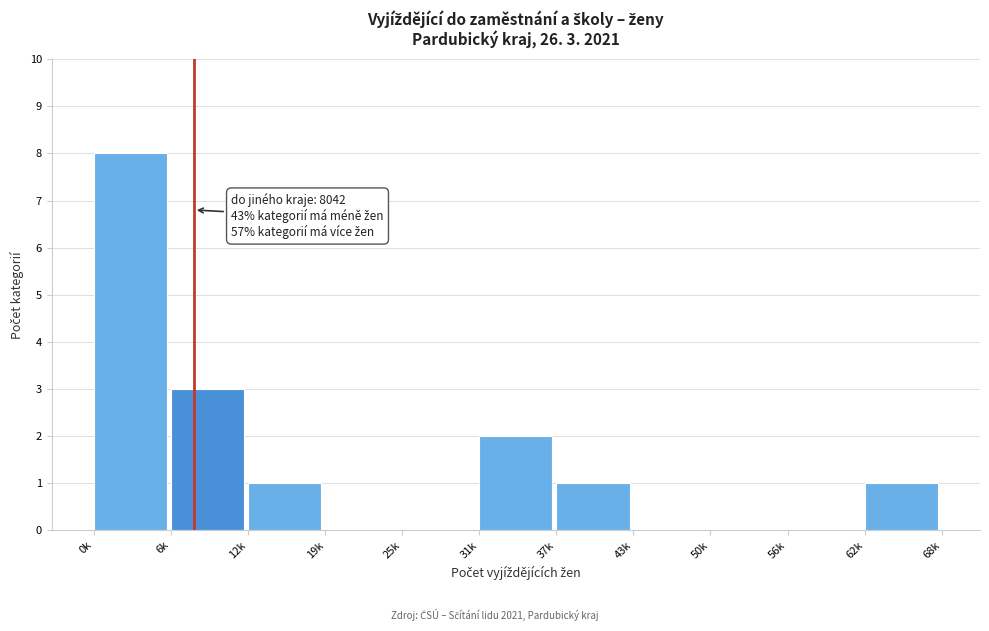

Reading left to right, what are all the values shown in this chart?

0k=8	6k=3	12k=1	19k=0	25k=0	31k=2	37k=1	43k=0	50k=0	56k=0	62k=1